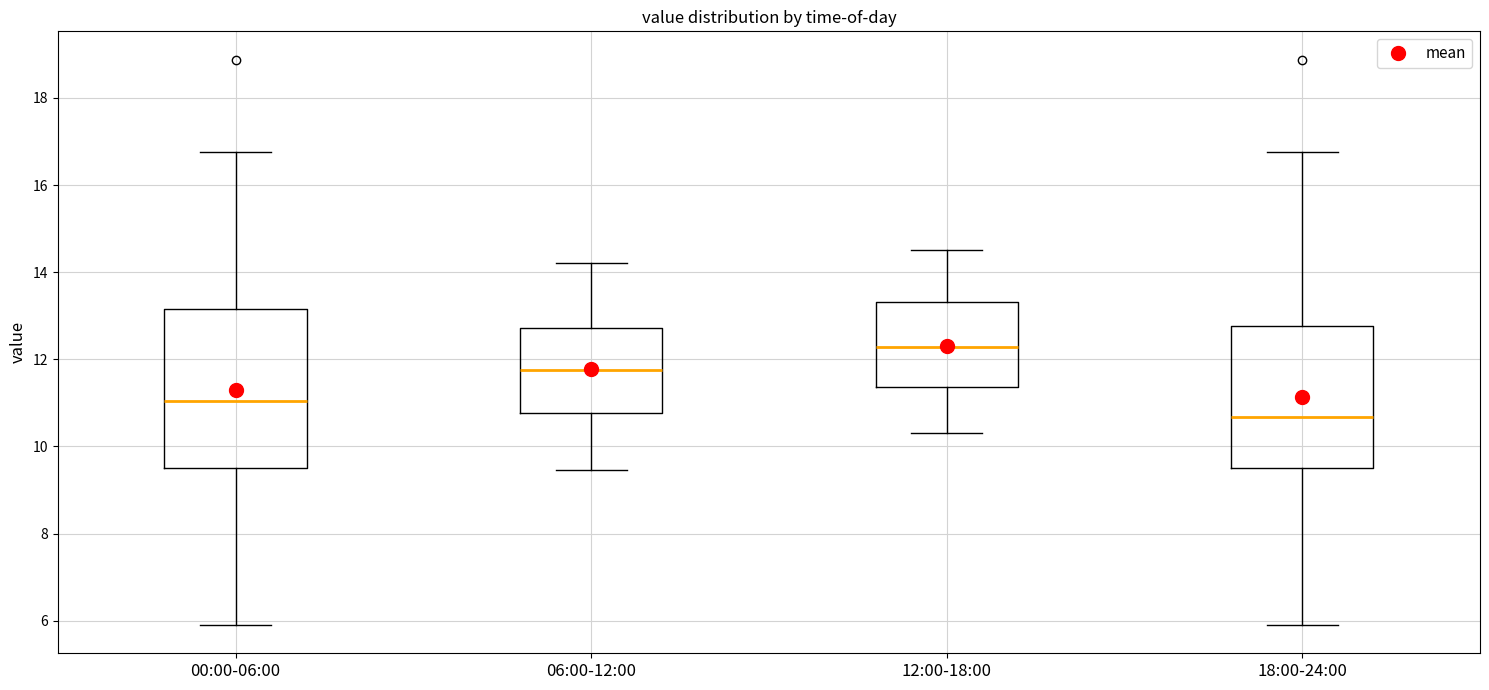

Reading left to right, transcribe this box plot: for each box, give where its median line is, the range the box spans, and where its two whiskers end, as read against the y-axis. The values are not printed on the chart, so give them approximately, as read against the axis.

00:00-06:00: median 11.0, box 9.6 to 13.2, whiskers 6.0 to 16.8
06:00-12:00: median 11.8, box 10.8 to 12.8, whiskers 9.4 to 14.2
12:00-18:00: median 12.2, box 11.4 to 13.4, whiskers 10.4 to 14.6
18:00-24:00: median 10.6, box 9.6 to 12.8, whiskers 6.0 to 16.8